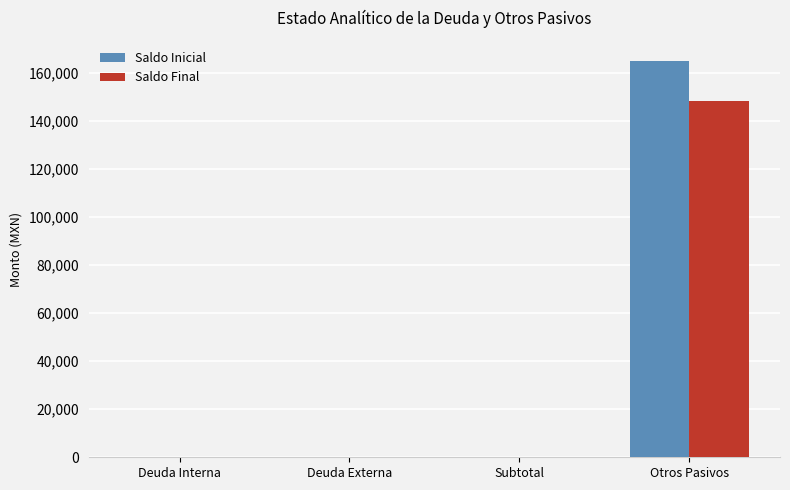

What is the maximum value shown in the chart?

165055.8